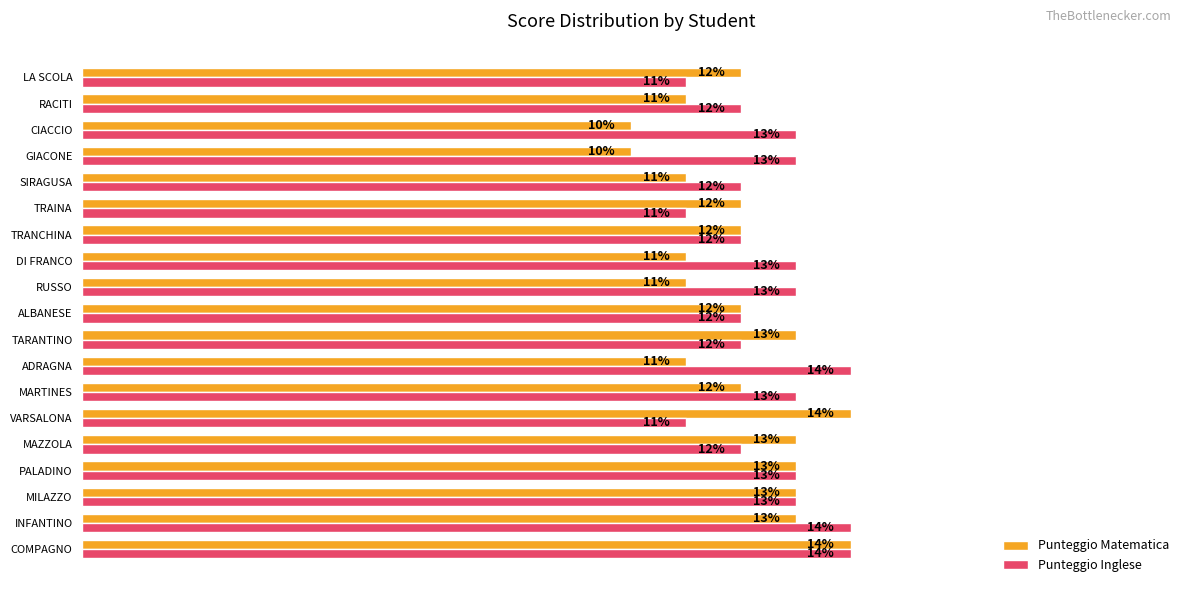

Rank the series by their average value, from lowest to highest.

Punteggio Matematica, Punteggio Inglese